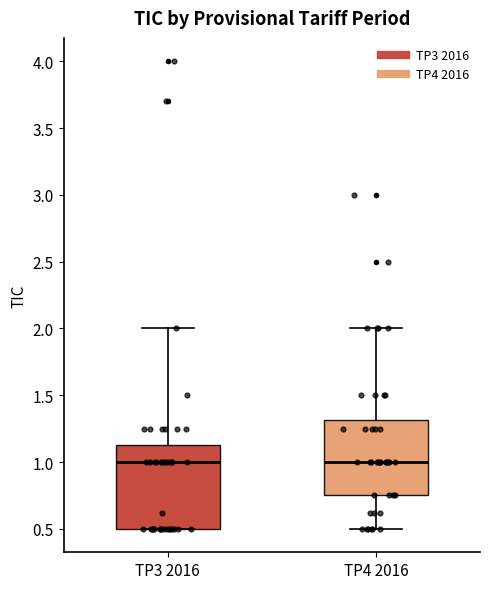

Which box is the tallest, from its lower edge to its upper edge?

TP3 2016